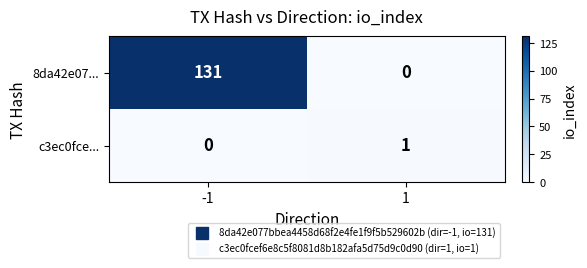

The value of 8da42e07... at 1 is 0. True or false?

True